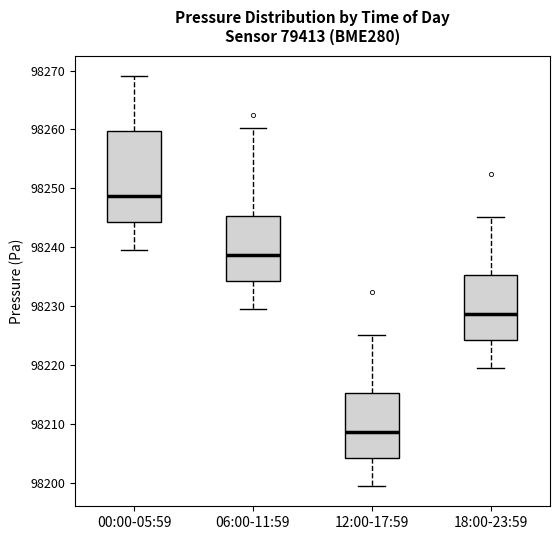

Reading left to right, read every box against the y-axis: the position of its median line, the range the box covers, and the ends of its whiskers. The values are not printed on the chart, so give them approximately, as read against the axis.

00:00-05:59: median 98249, box 98244 to 98260, whiskers 98240 to 98269
06:00-11:59: median 98239, box 98234 to 98245, whiskers 98230 to 98260
12:00-17:59: median 98209, box 98204 to 98215, whiskers 98200 to 98225
18:00-23:59: median 98229, box 98224 to 98235, whiskers 98220 to 98245